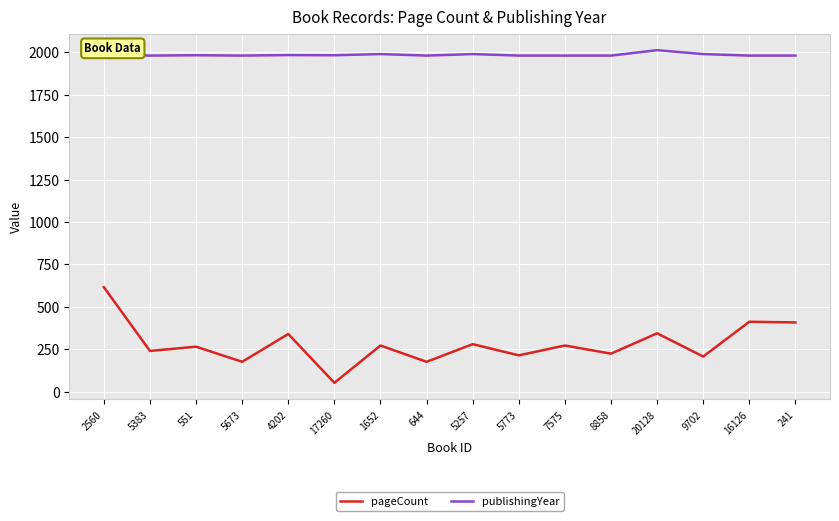

The pageCount series shows 392 at 7575. True or false?

False